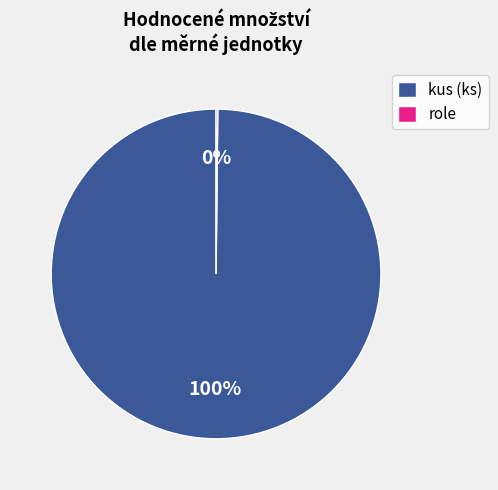

Which category has the biggest portion of the pie?

kus (ks)